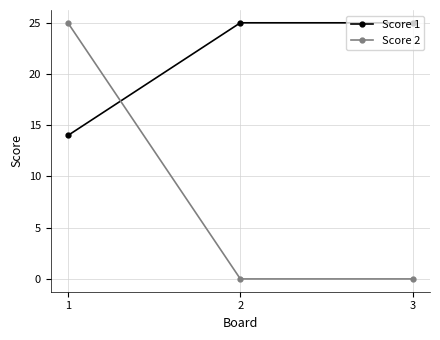

What are all the series names shown in the legend?

Score 1, Score 2